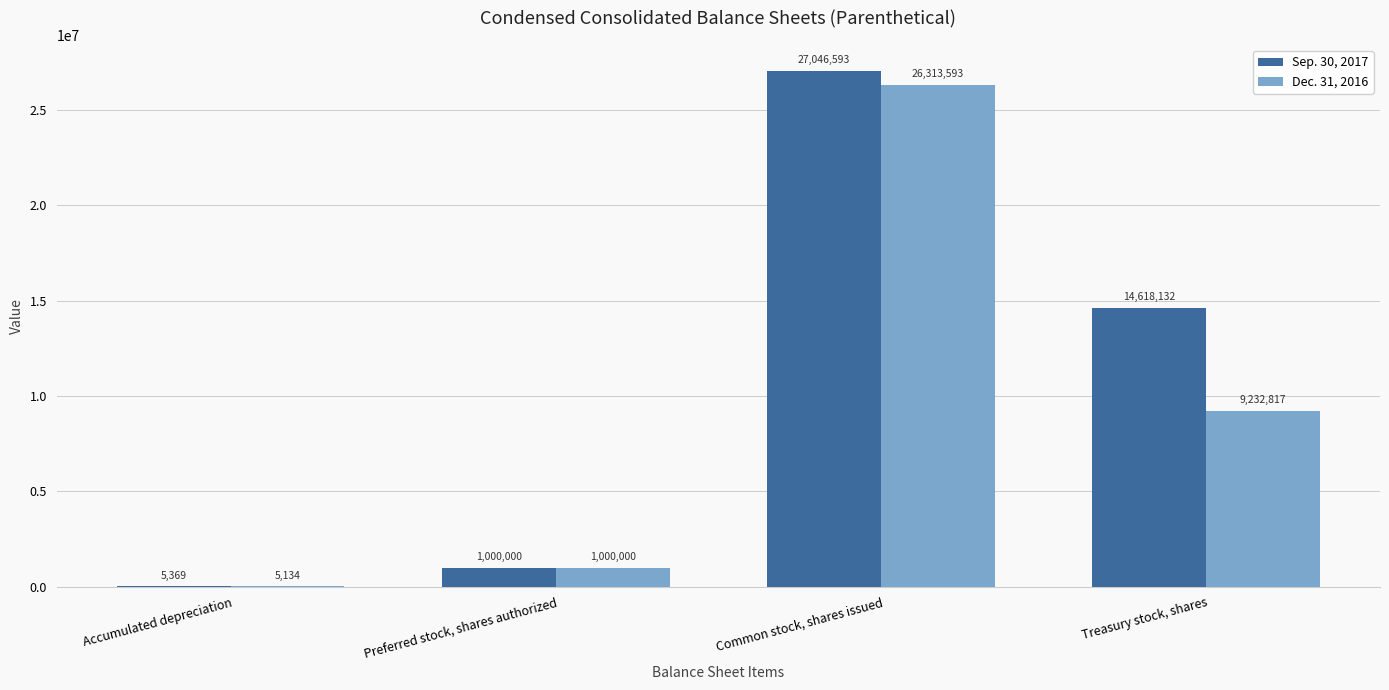

Which series has the largest total across all categories?

Sep. 30, 2017